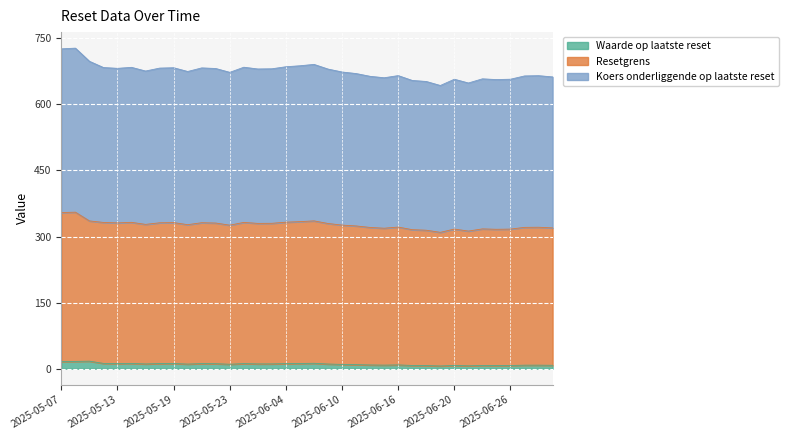

Where is Koers onderliggende op laatste reset nearest to the value 352?

2025-05-14